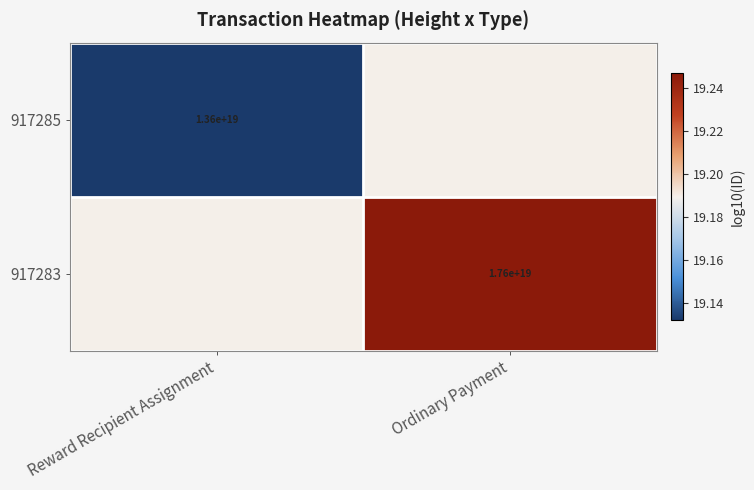

Is it true that 917283 equals 19.2 at Reward Recipient Assignment?

True